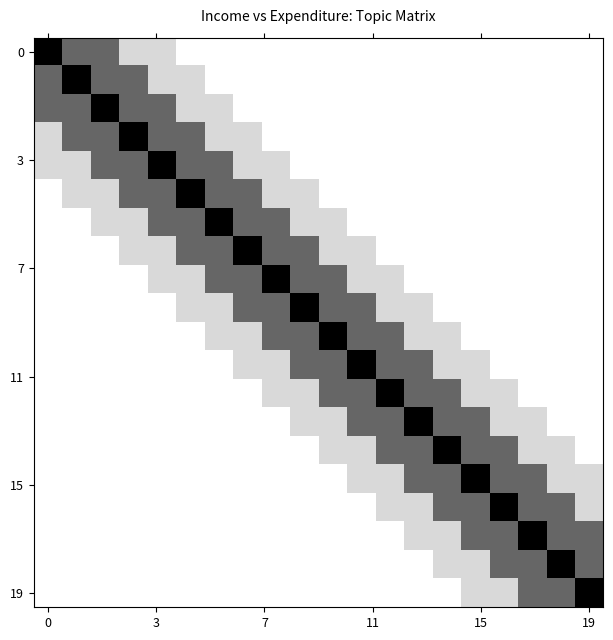

At how many categories does at least one series exceed 0?

20